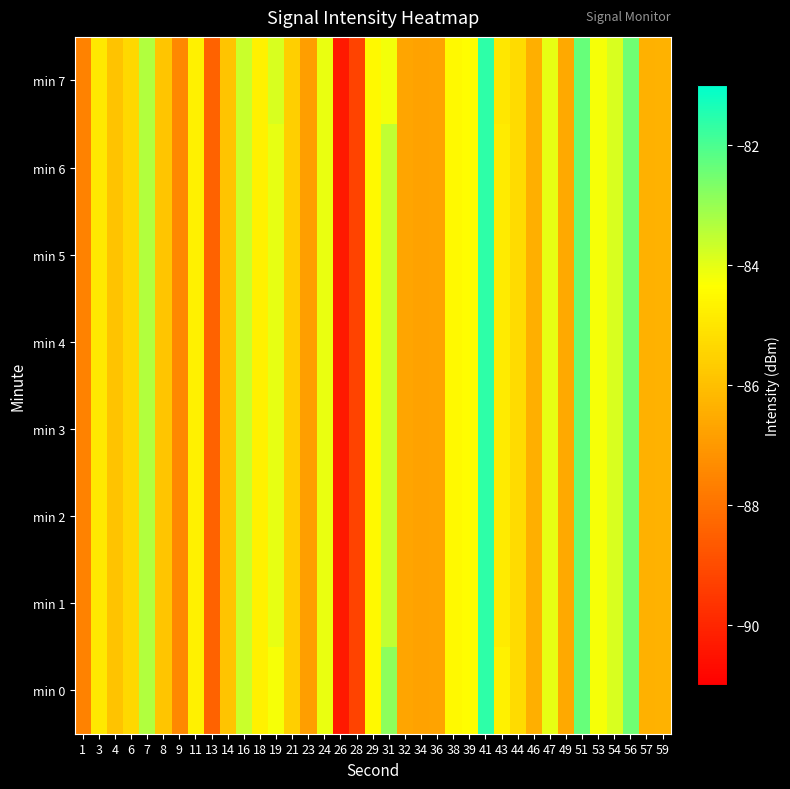

Reading left to right, list all the values displayed in this chart.

min 0: 1=-87.6	3=-84.9	4=-85.9	6=-85.4	7=-83.3	8=-85.8	9=-87.4	11=-84.7	13=-88.4	14=-85.8	16=-83.6	18=-84.7	19=-84.2	21=-85.6	23=-86.8	24=-84.1	26=-90.3	28=-89.2	29=-84.5	31=-82.8	32=-86.7	34=-86.8	36=-86.7	38=-84.5	39=-84.4	41=-81.6	43=-84.7	44=-85.3	46=-86.4	47=-84.0	49=-86.5	51=-82.4	53=-84.2	54=-83.8	56=-82.5	57=-86.4	59=-86.3
min 1: 1=-87.6	3=-84.9	4=-85.9	6=-85.4	7=-83.3	8=-85.8	9=-87.4	11=-84.7	13=-88.4	14=-85.8	16=-83.6	18=-84.7	19=-84.0	21=-85.6	23=-86.8	24=-84.1	26=-90.3	28=-89.2	29=-84.5	31=-83.5	32=-86.7	34=-86.8	36=-86.7	38=-84.5	39=-84.4	41=-81.6	43=-84.8	44=-85.3	46=-86.4	47=-84.0	49=-86.5	51=-82.4	53=-84.2	54=-83.8	56=-82.5	57=-86.4	59=-86.3
min 2: 1=-87.6	3=-84.9	4=-85.9	6=-85.4	7=-83.3	8=-85.8	9=-87.4	11=-84.7	13=-88.4	14=-85.8	16=-83.6	18=-84.7	19=-84.0	21=-85.6	23=-86.8	24=-84.1	26=-90.3	28=-89.2	29=-84.5	31=-83.5	32=-86.7	34=-86.8	36=-86.7	38=-84.5	39=-84.4	41=-81.6	43=-84.8	44=-85.3	46=-86.4	47=-84.0	49=-86.5	51=-82.4	53=-84.2	54=-83.8	56=-82.5	57=-86.4	59=-86.3
min 3: 1=-87.6	3=-84.9	4=-85.9	6=-85.4	7=-83.3	8=-85.8	9=-87.4	11=-84.7	13=-88.4	14=-85.8	16=-83.6	18=-84.7	19=-84.0	21=-85.6	23=-86.8	24=-84.1	26=-90.3	28=-89.2	29=-84.5	31=-83.5	32=-86.7	34=-86.8	36=-86.7	38=-84.5	39=-84.4	41=-81.6	43=-84.8	44=-85.3	46=-86.4	47=-84.0	49=-86.5	51=-82.4	53=-84.2	54=-83.8	56=-82.5	57=-86.4	59=-86.3
min 4: 1=-87.6	3=-84.9	4=-85.9	6=-85.4	7=-83.3	8=-85.8	9=-87.4	11=-84.7	13=-88.4	14=-85.8	16=-83.6	18=-84.7	19=-84.0	21=-85.6	23=-86.8	24=-84.1	26=-90.3	28=-89.2	29=-84.5	31=-83.5	32=-86.7	34=-86.8	36=-86.7	38=-84.5	39=-84.4	41=-81.6	43=-84.8	44=-85.3	46=-86.4	47=-84.0	49=-86.5	51=-82.4	53=-84.2	54=-83.8	56=-82.5	57=-86.4	59=-86.3
min 5: 1=-87.6	3=-84.9	4=-85.9	6=-85.4	7=-83.3	8=-85.8	9=-87.4	11=-84.7	13=-88.4	14=-85.8	16=-83.6	18=-84.7	19=-84.0	21=-85.6	23=-86.8	24=-84.1	26=-90.3	28=-89.2	29=-84.5	31=-83.5	32=-86.7	34=-86.8	36=-86.7	38=-84.5	39=-84.4	41=-81.6	43=-84.8	44=-85.3	46=-86.4	47=-84.0	49=-86.5	51=-82.4	53=-84.2	54=-83.8	56=-82.5	57=-86.4	59=-86.3
min 6: 1=-87.6	3=-84.9	4=-85.9	6=-85.4	7=-83.3	8=-85.8	9=-87.4	11=-84.7	13=-88.4	14=-85.8	16=-83.6	18=-84.7	19=-84.0	21=-85.6	23=-86.8	24=-84.1	26=-90.3	28=-89.2	29=-84.5	31=-83.5	32=-86.7	34=-86.8	36=-86.7	38=-84.5	39=-84.4	41=-81.6	43=-84.8	44=-85.3	46=-86.4	47=-84.0	49=-86.5	51=-82.4	53=-84.2	54=-83.8	56=-82.5	57=-86.4	59=-86.3
min 7: 1=-87.6	3=-84.9	4=-85.9	6=-85.4	7=-83.3	8=-85.8	9=-87.4	11=-84.7	13=-88.4	14=-85.8	16=-83.6	18=-84.7	19=-83.8	21=-85.6	23=-86.8	24=-84.1	26=-90.3	28=-89.2	29=-84.5	31=-84.2	32=-86.7	34=-86.8	36=-86.7	38=-84.5	39=-84.4	41=-81.6	43=-85.0	44=-85.3	46=-86.4	47=-84.0	49=-86.5	51=-82.4	53=-84.2	54=-83.8	56=-82.5	57=-86.4	59=-86.3